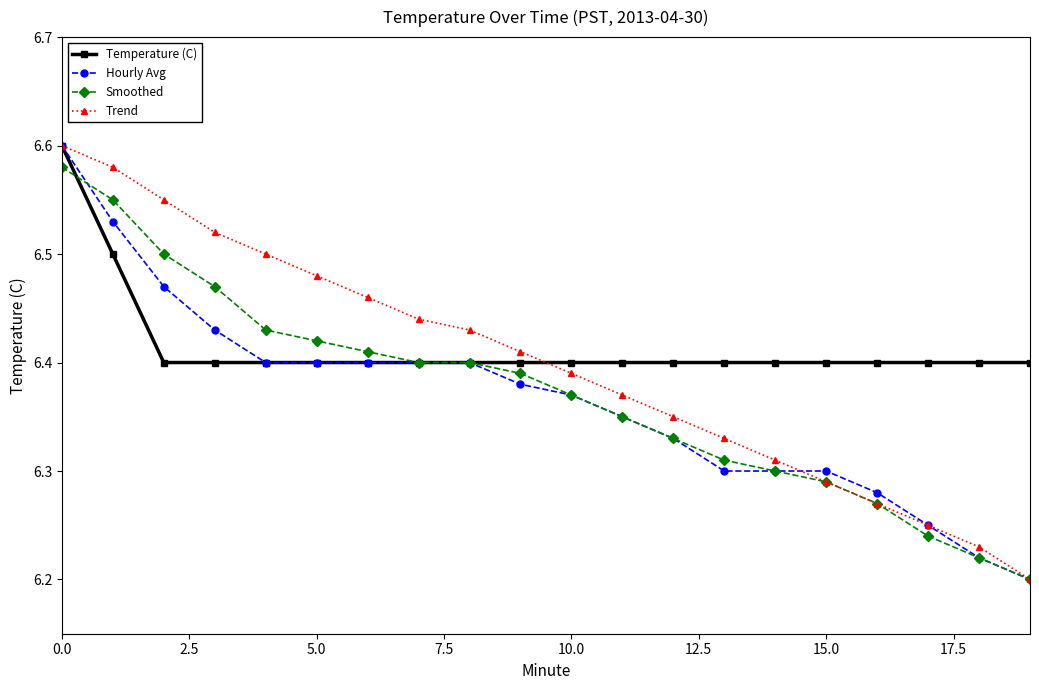

How many Trend values are between 6 and 7?

20